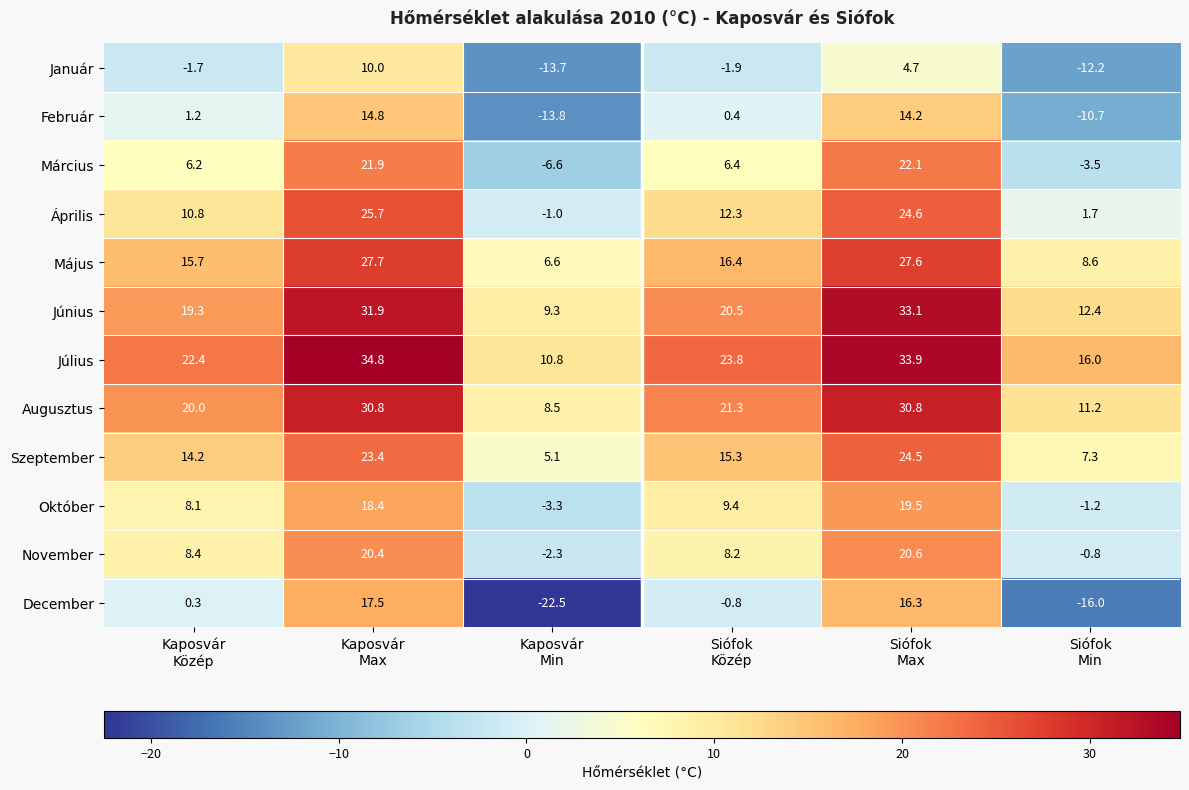

What is the difference between the second highest and minimum values in the Március series?

28.5